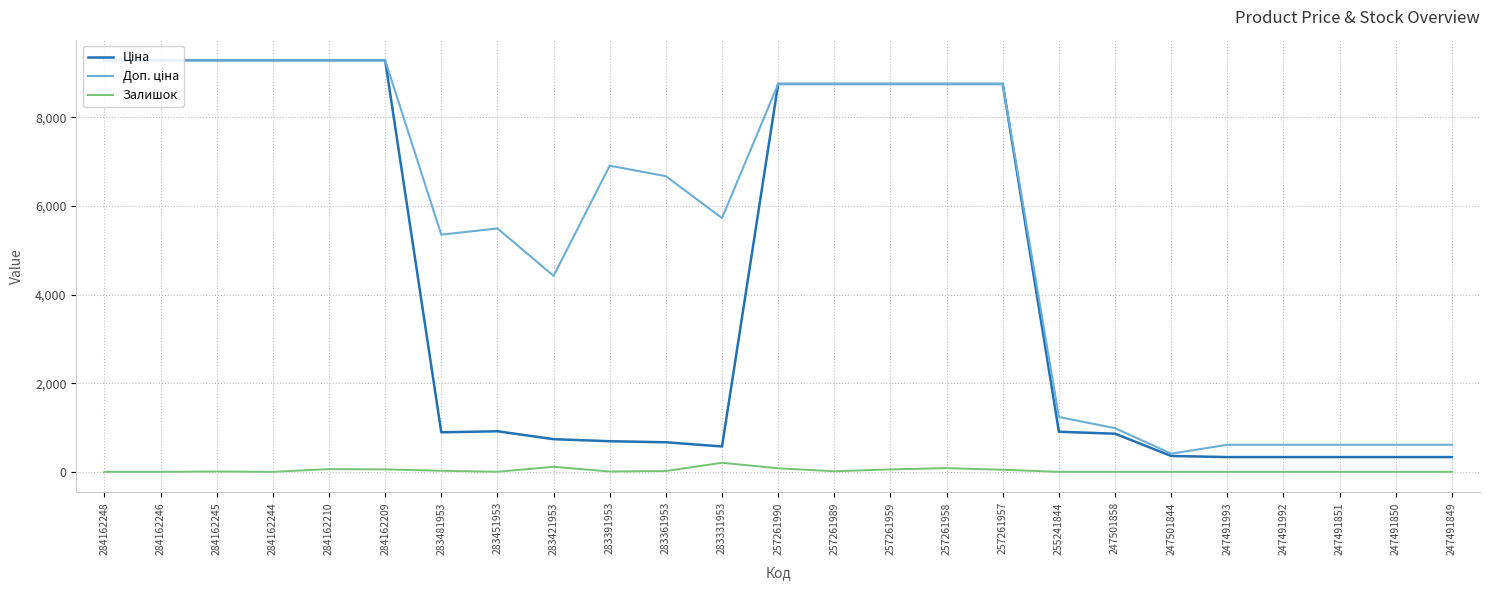

What is the approximate value of Залишок at 283481953?

24.0